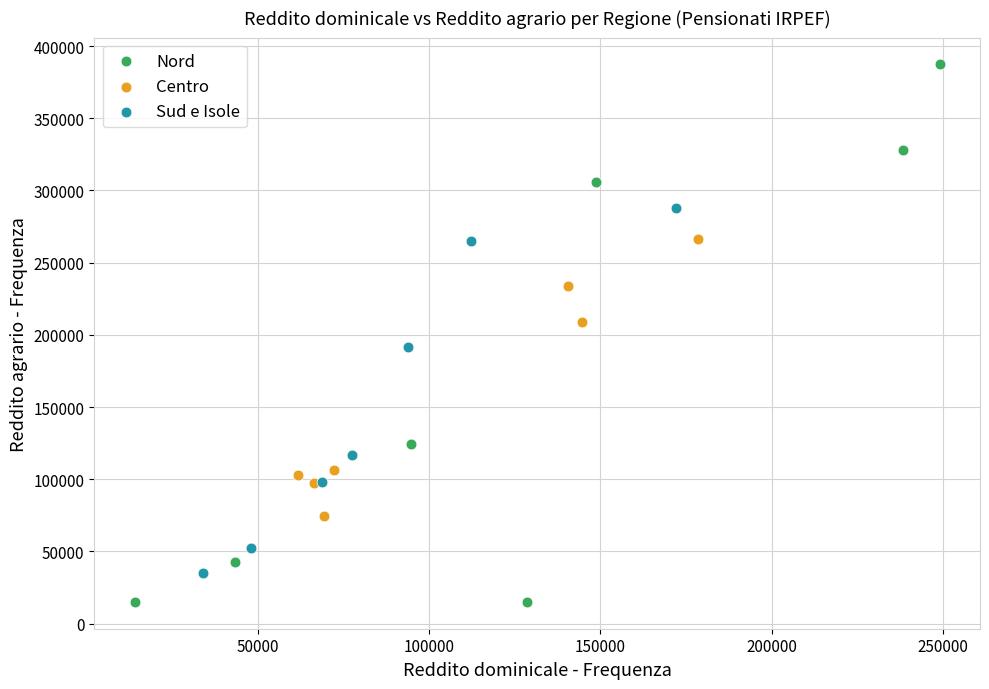

What are all the series names shown in the legend?

Nord, Centro, Sud e Isole